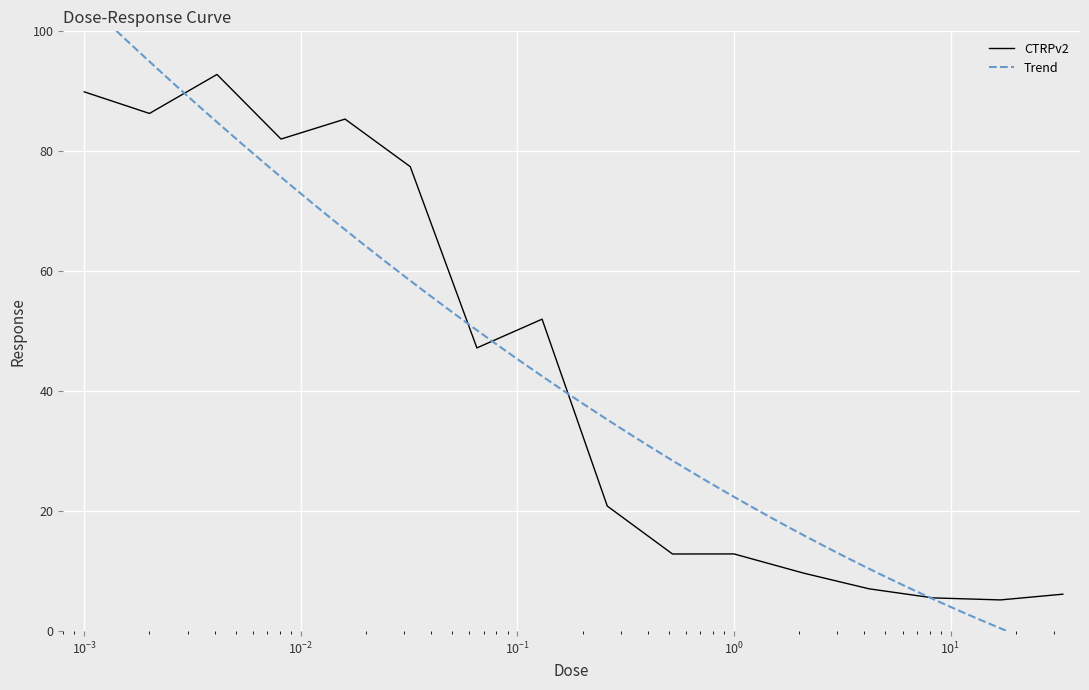

Is it true that the value at 0.52 is 12.9?

True